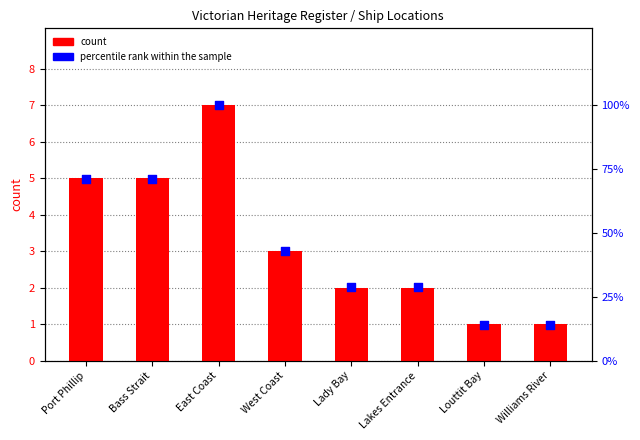

Is the value of count at Lakes Entrance greater than the value of percentile rank within the sample at Williams River?

No